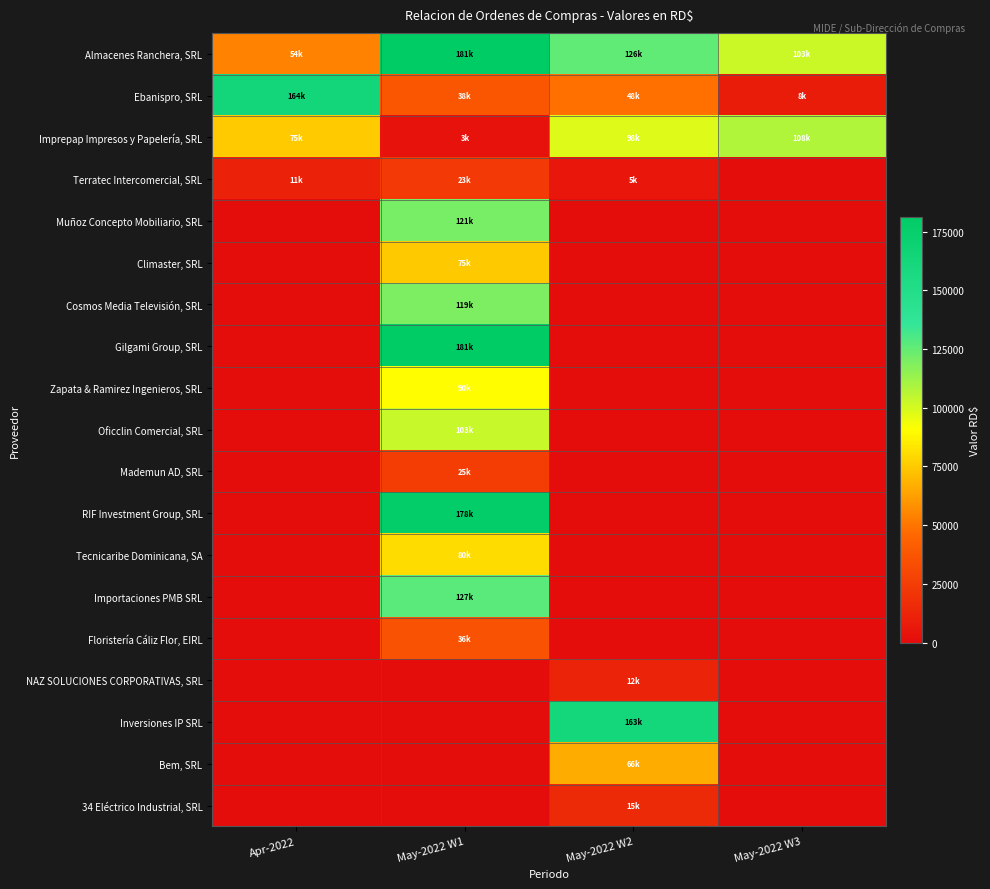

At which category is the sum across all series the highest?

May-2022 W1